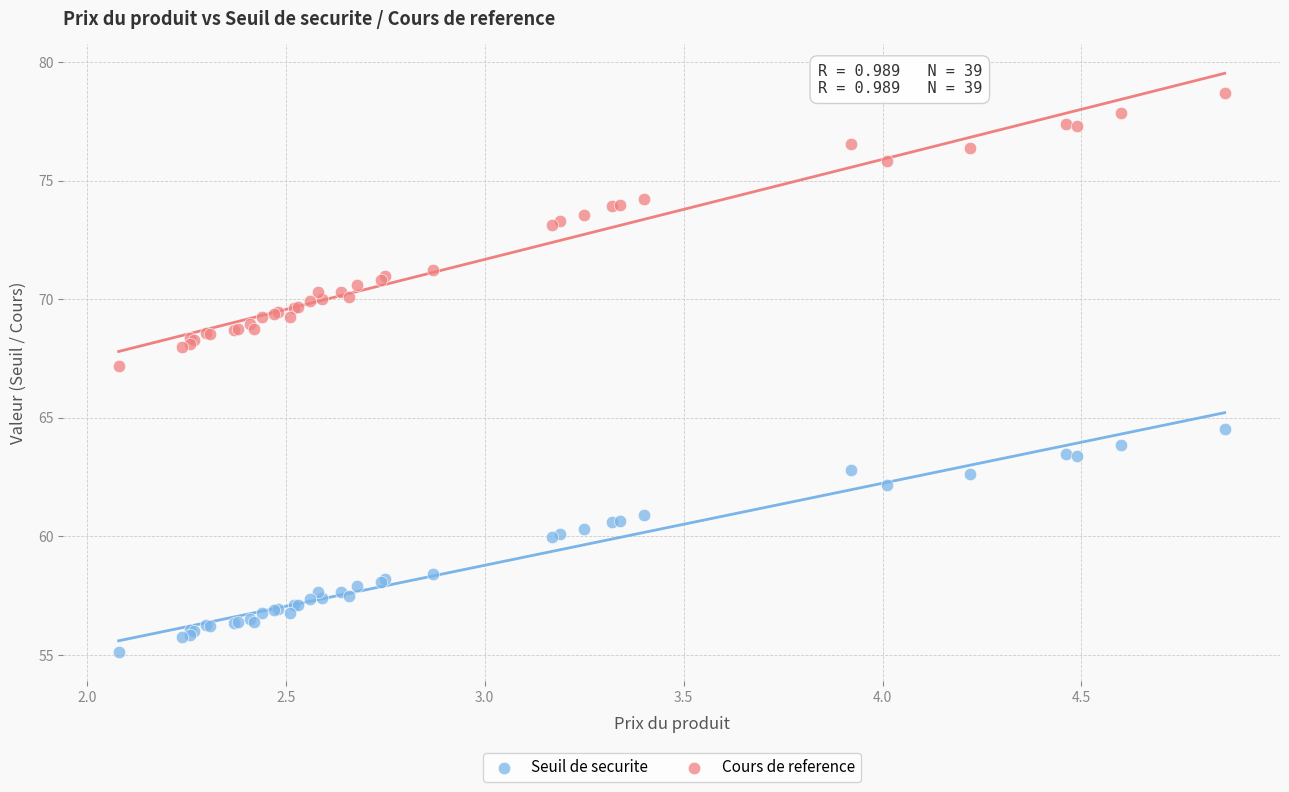

What is the X range (max minus min) for the scatter plot?

2.8